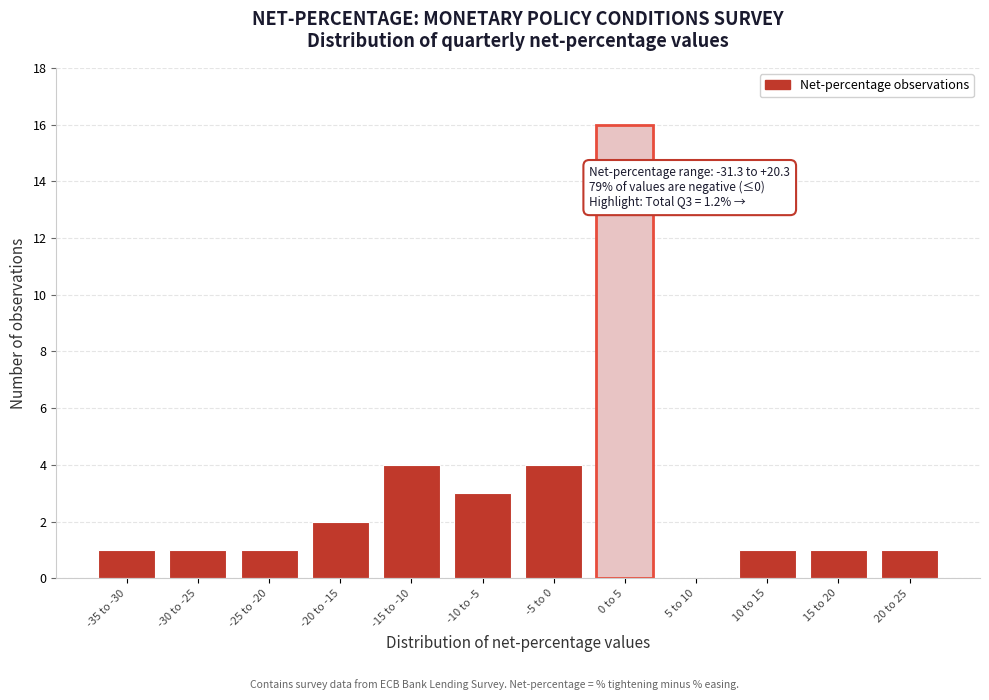

Reading left to right, what are all the values shown in this chart?

-35 to -30=1	-30 to -25=1	-25 to -20=1	-20 to -15=2	-15 to -10=4	-10 to -5=3	-5 to 0=4	0 to 5=16	5 to 10=0	10 to 15=1	15 to 20=1	20 to 25=1